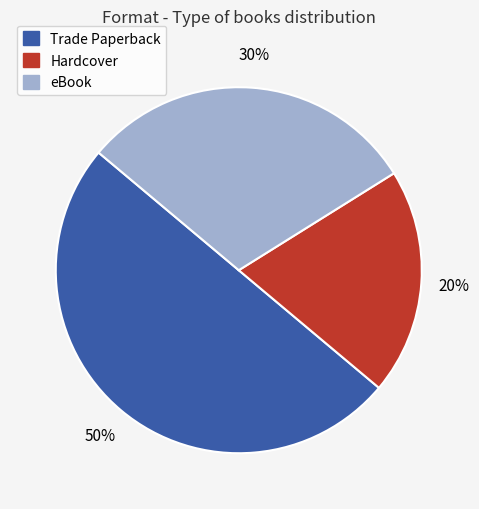

Is Hardcover the majority of the pie?

No